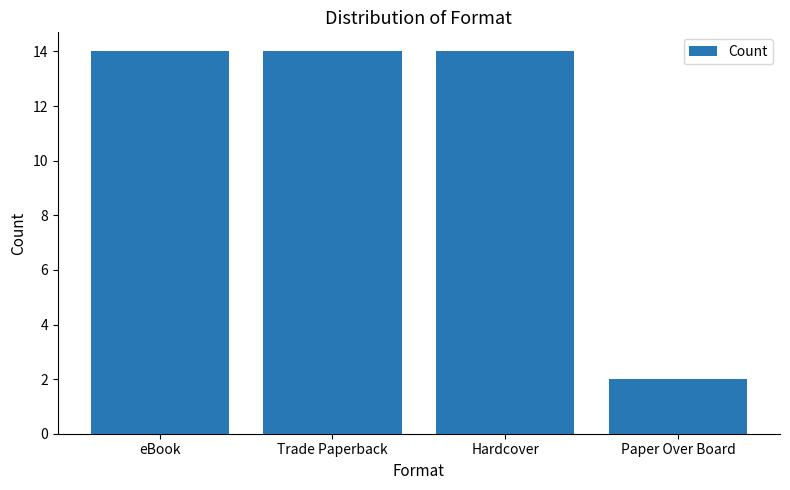

True or false: the data shows 20 at Trade Paperback.

False